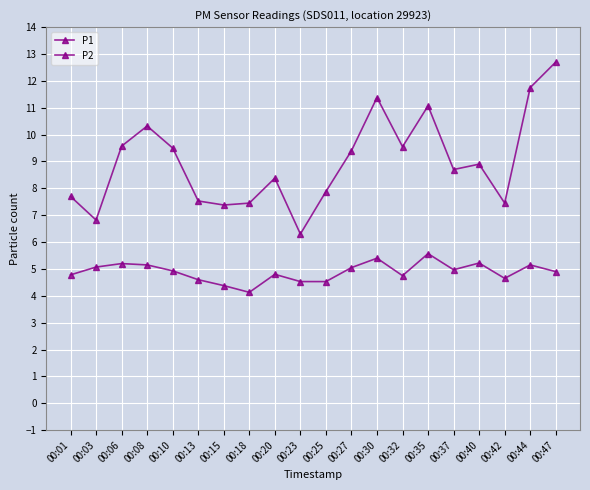

Reading left to right, list all the values displayed in this chart.

P1: 00:01=7.7	00:03=6.8	00:06=9.6	00:08=10.3	00:10=9.5	00:13=7.5	00:15=7.4	00:18=7.5	00:20=8.4	00:23=6.3	00:25=7.9	00:27=9.4	00:30=11.4	00:32=9.6	00:35=11.1	00:37=8.7	00:40=8.9	00:42=7.5	00:44=11.8	00:47=12.7
P2: 00:01=4.8	00:03=5.1	00:06=5.2	00:08=5.2	00:10=4.9	00:13=4.6	00:15=4.4	00:18=4.1	00:20=4.8	00:23=4.5	00:25=4.5	00:27=5.0	00:30=5.4	00:32=4.8	00:35=5.6	00:37=5.0	00:40=5.2	00:42=4.7	00:44=5.2	00:47=4.9